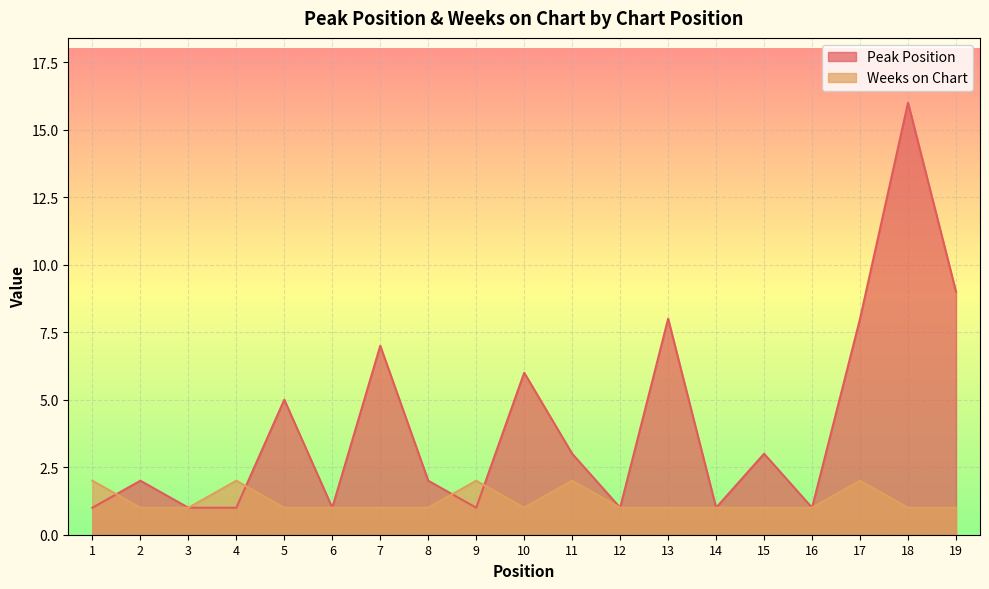

In Weeks on Chart, how many points are higher than both neighbors (excluding endpoints)?

4